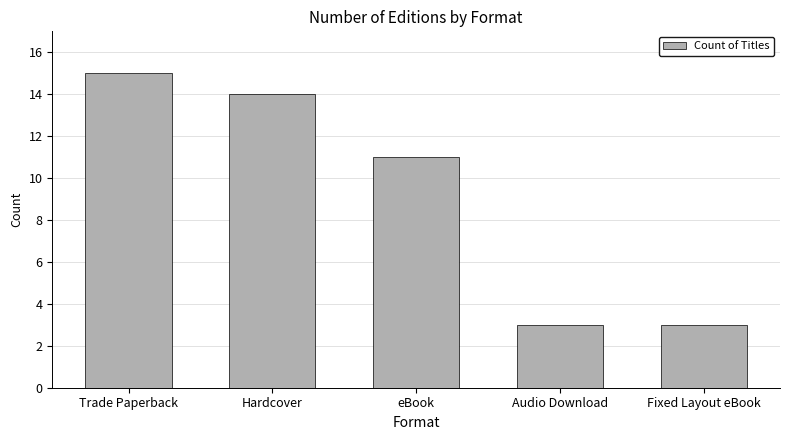

How many data points are less than 11?

2